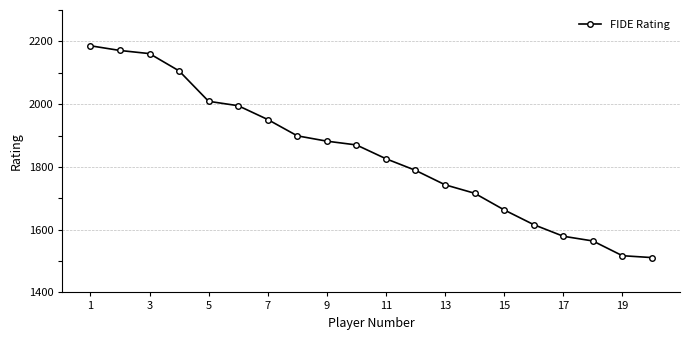

What is the maximum value shown in the chart?

2186